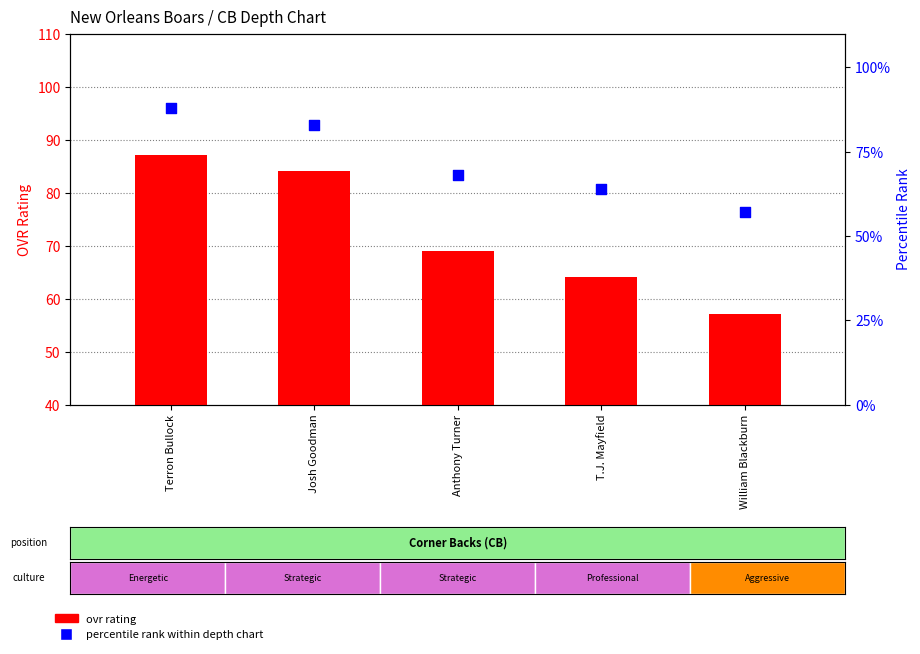

At which category is the sum across all series the highest?

Terron Bullock